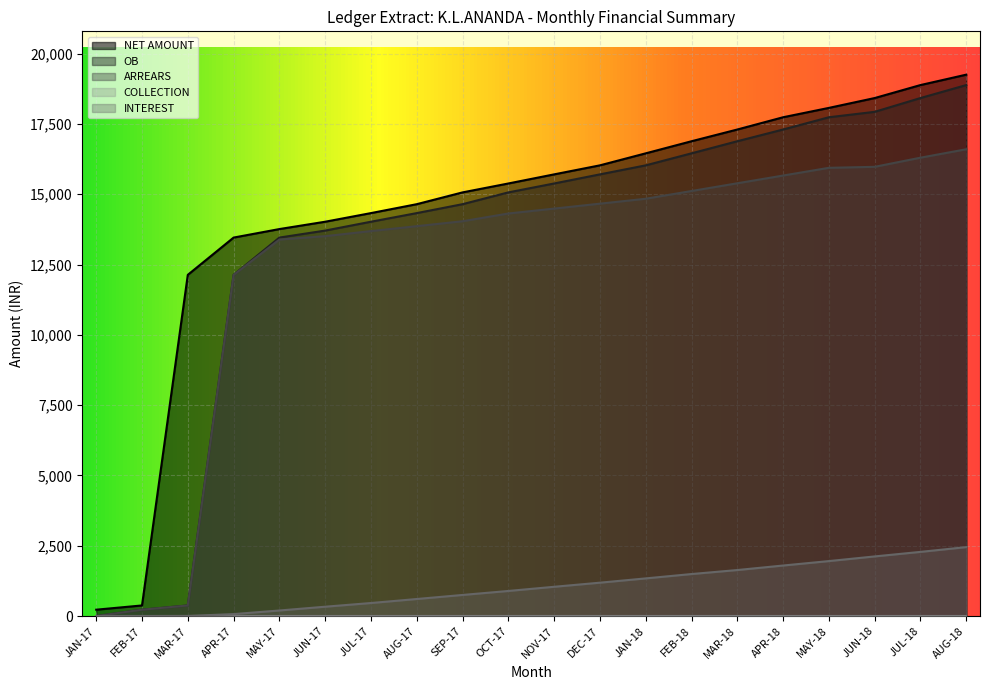

Between FEB-18 and MAY-18, which series saw the biggest shift?

OB